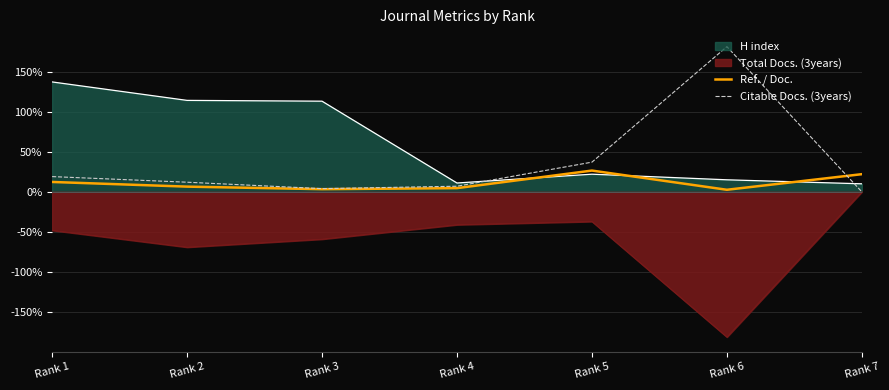

What is the greatest value displayed?

181.0